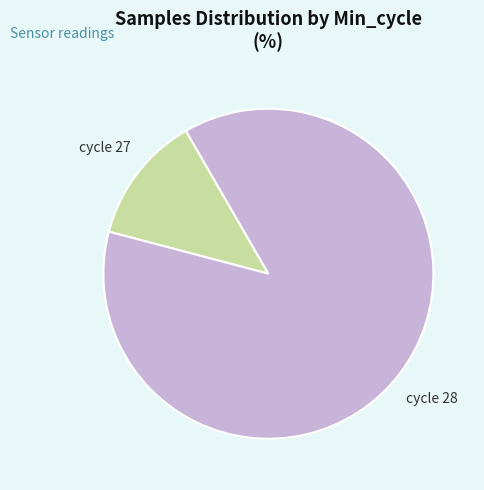

True or false: cycle 28 accounts for 79% of the total.

False